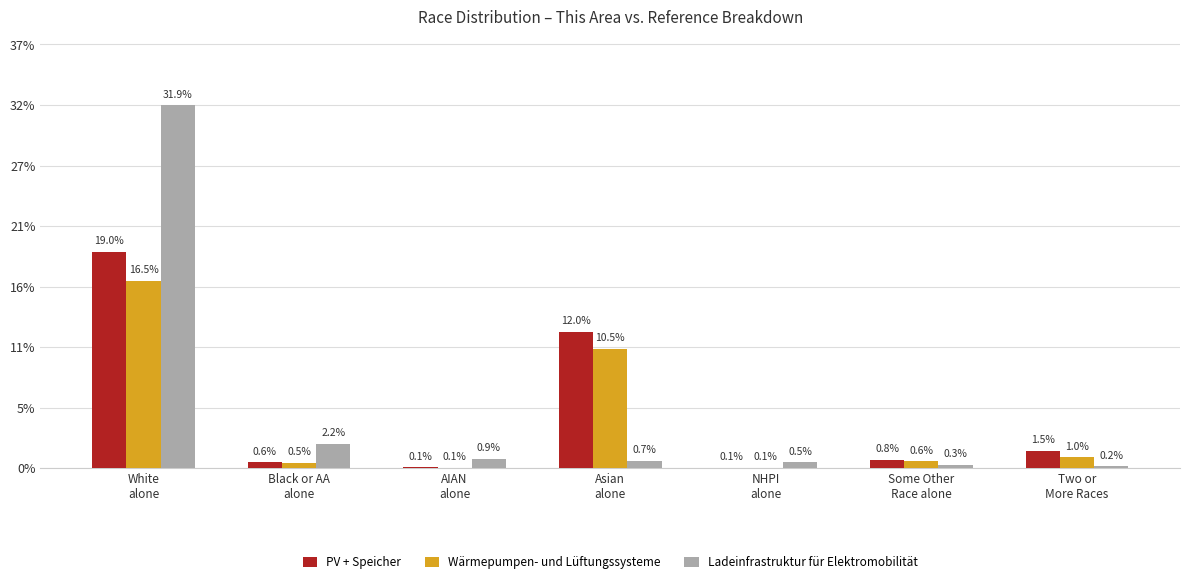

Does the chart contain stacked bars?

No